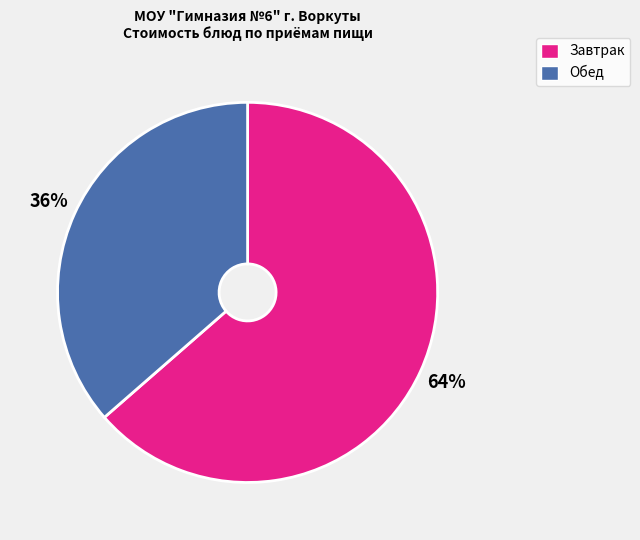

To the nearest percent, what is the average slice percentage?

50%